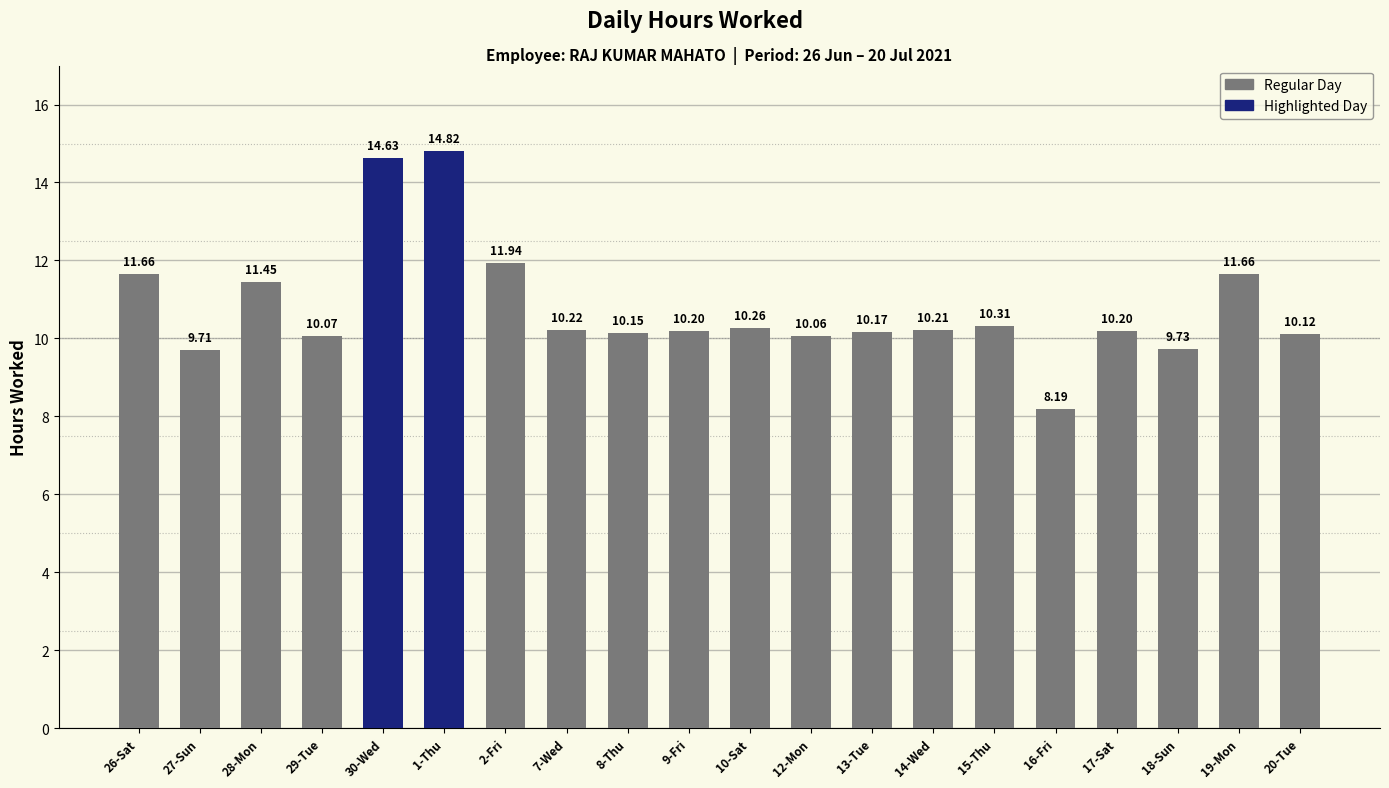

What is the average value?

10.8